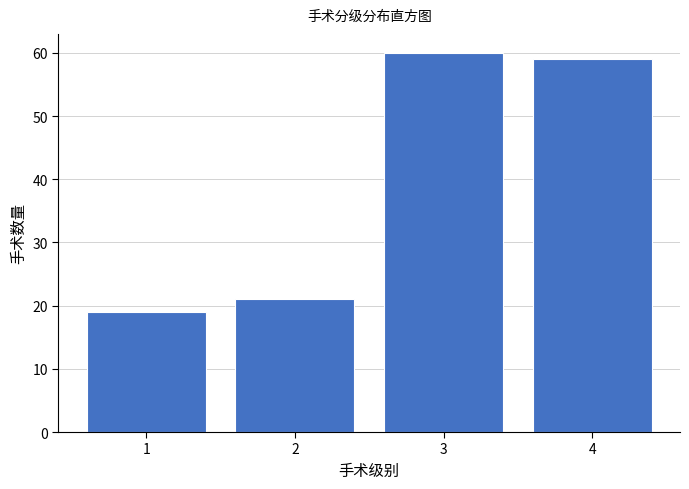

Reading left to right, transcribe all the data shown in this chart.

1=19	2=21	3=60	4=59